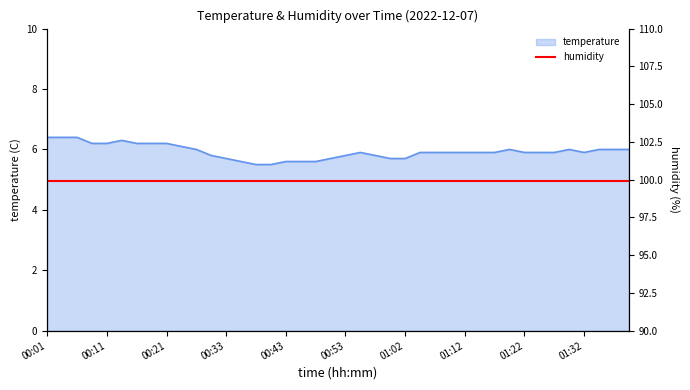

How many values are between 5 and 6?

30